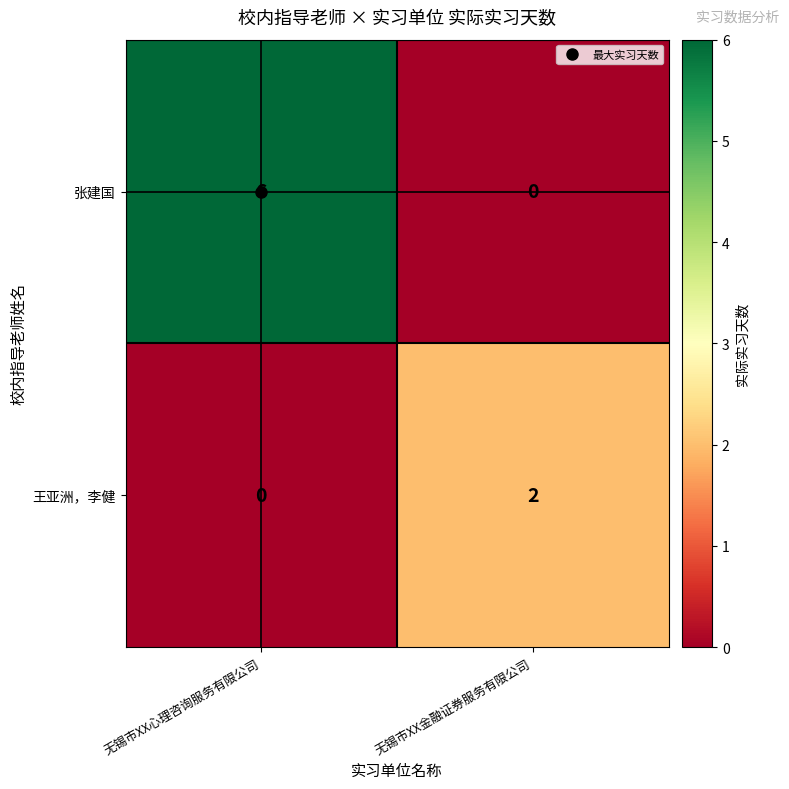

Which category has the lowest value in the 王亚洲，李健 series?

无锡市XX心理咨询服务有限公司